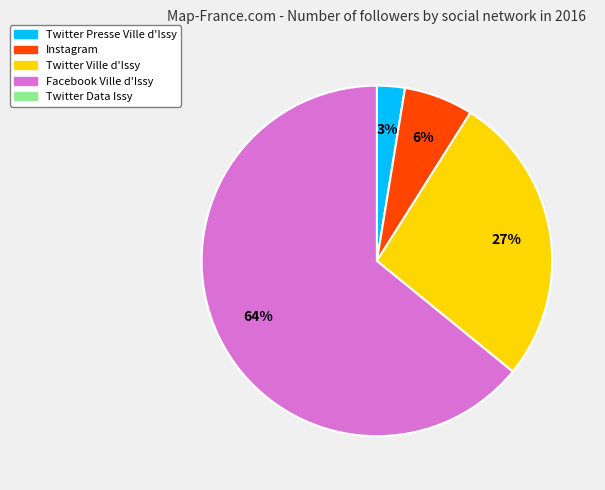

Count the number of slices in the pie.

4